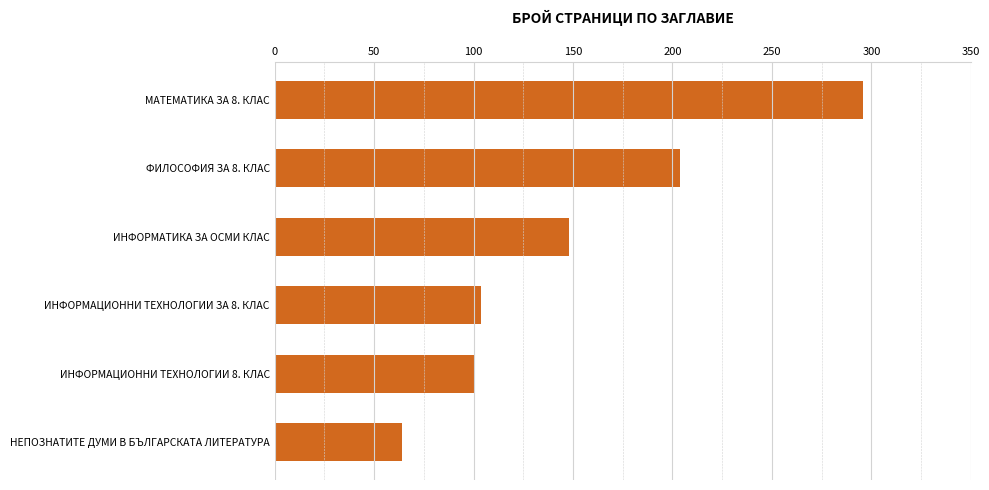

Reading bottom to top, list all the values displayed in this chart.

НЕПОЗНАТИТЕ ДУМИ В БЪЛГАРСКАТА ЛИТЕРАТУРА=64	ИНФОРМАЦИОННИ ТЕХНОЛОГИИ 8. КЛАС=100	ИНФОРМАЦИОННИ ТЕХНОЛОГИИ ЗА 8. КЛАС=104	ИНФОРМАТИКА ЗА ОСМИ КЛАС=148	ФИЛОСОФИЯ ЗА 8. КЛАС=204	МАТЕМАТИКА ЗА 8. КЛАС=296